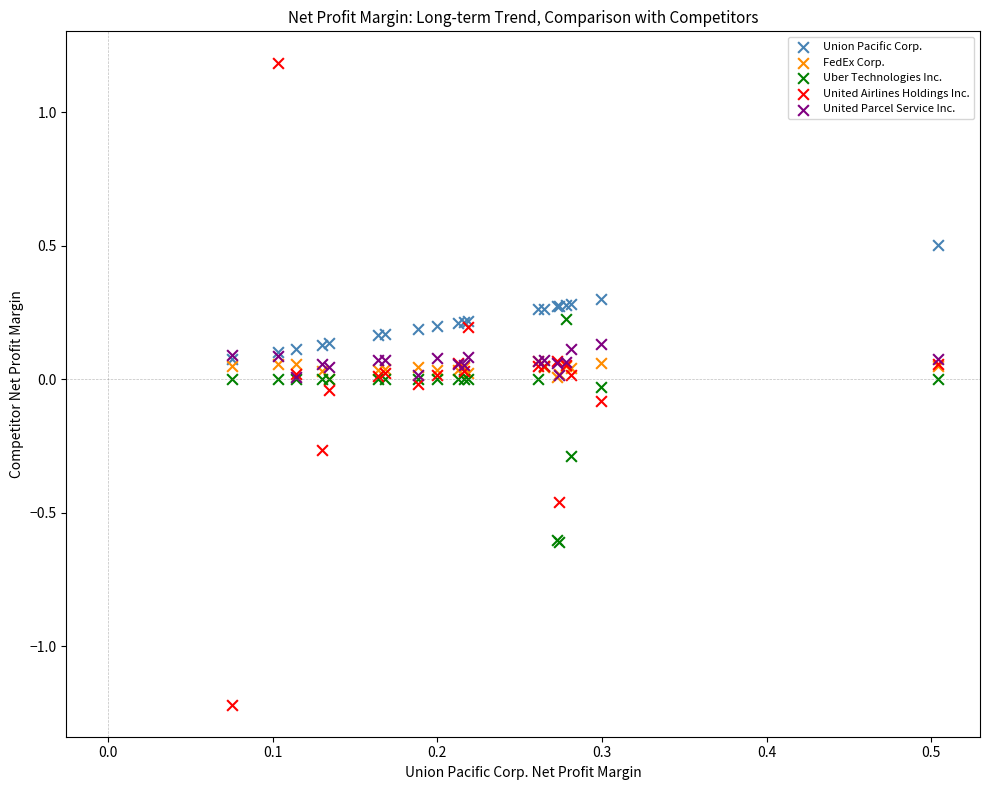

Which series has the largest Y range (max minus min)?

United Airlines Holdings Inc.